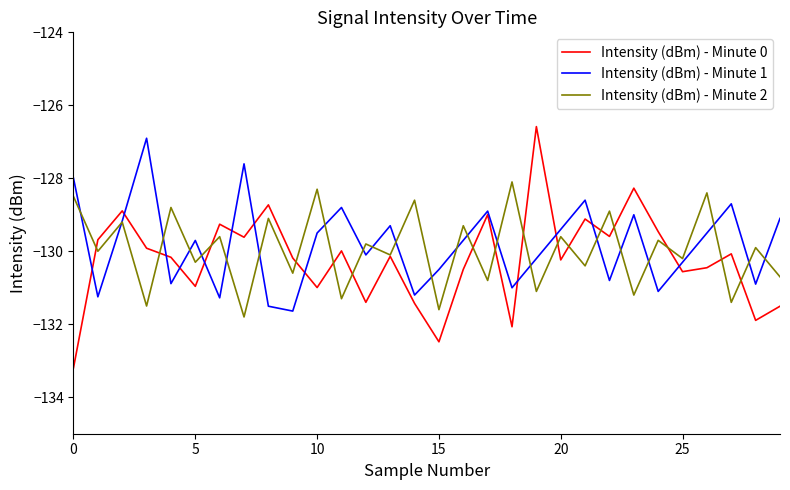

What is the sum of all Intensity (dBm) - Minute 2 values?

-3898.8